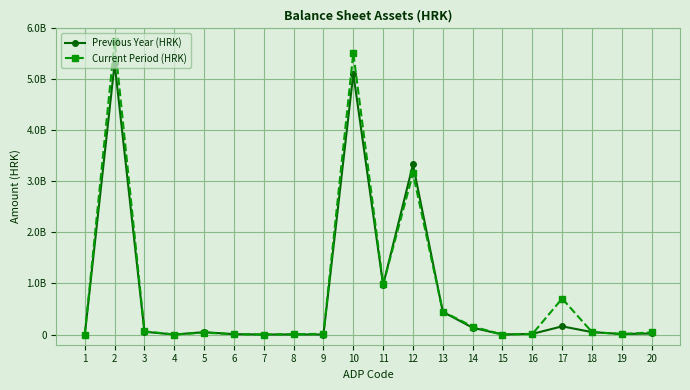

What is the difference between the highest and lowest values at 12?

175928317